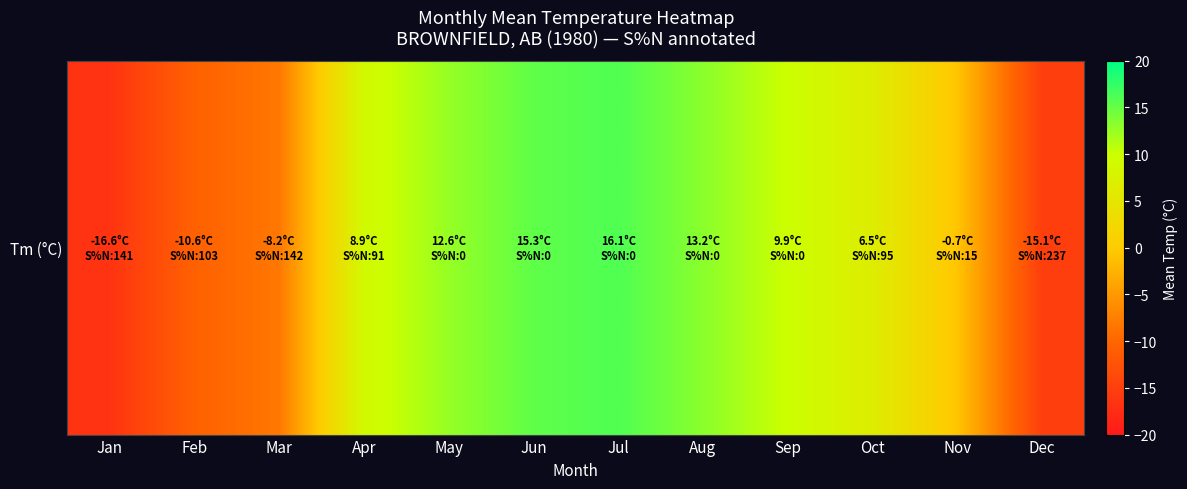

How many values are below zero?

5